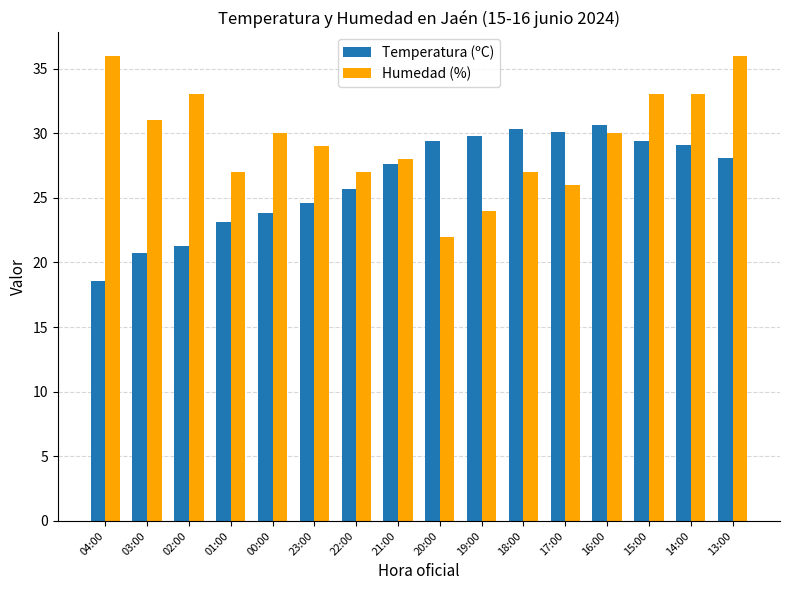

At which category is the sum across all series the highest?

13:00